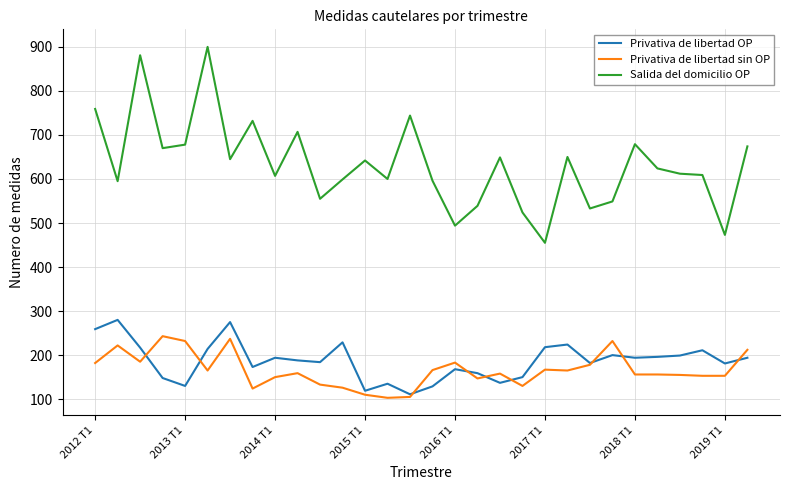

Which series has the largest total across all categories?

Salida del domicilio OP